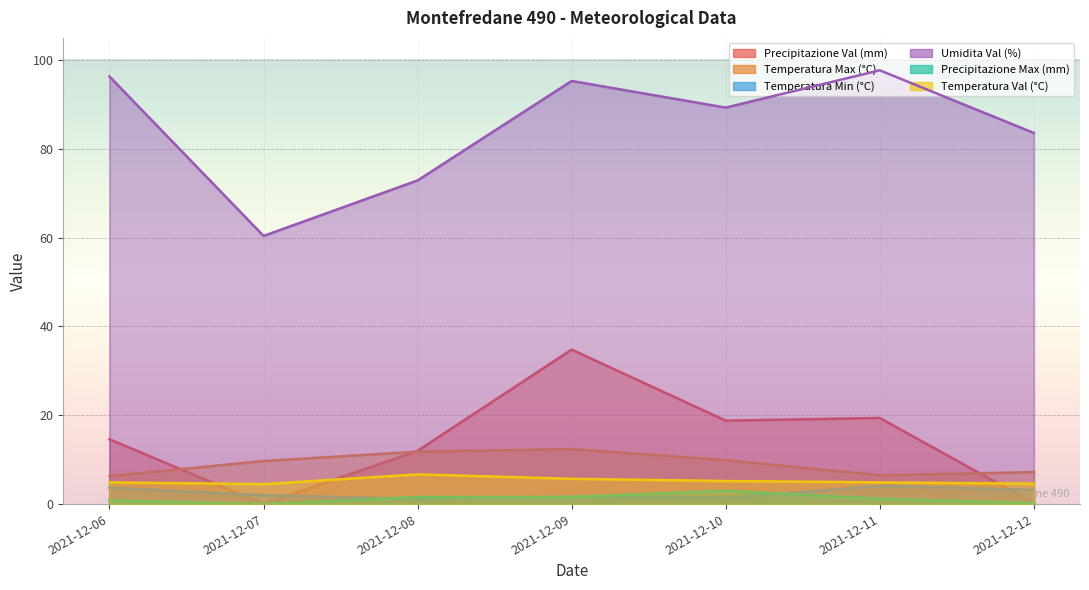

Between 2021-12-12 and 2021-12-10, which is larger?

2021-12-10